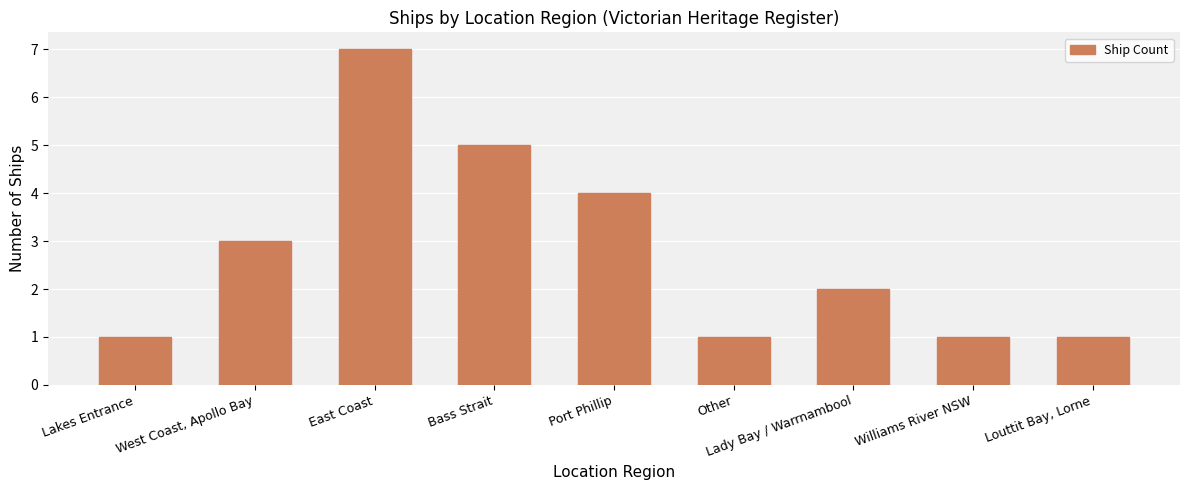

How many bars are there in total?

9